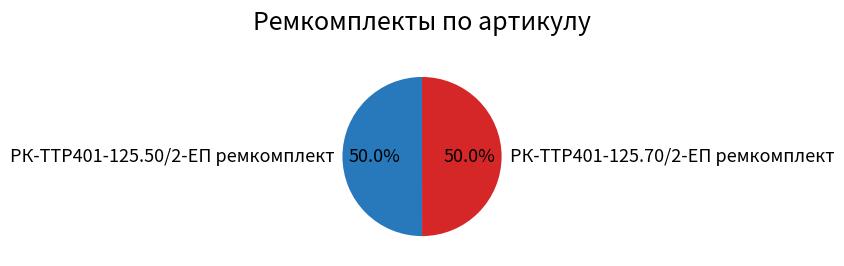

Approximately how many times larger is the value at РК-TTР401-125.50/2-ЕП ремкомплект compared to РК-TTР401-125.70/2-ЕП ремкомплект?

1.0